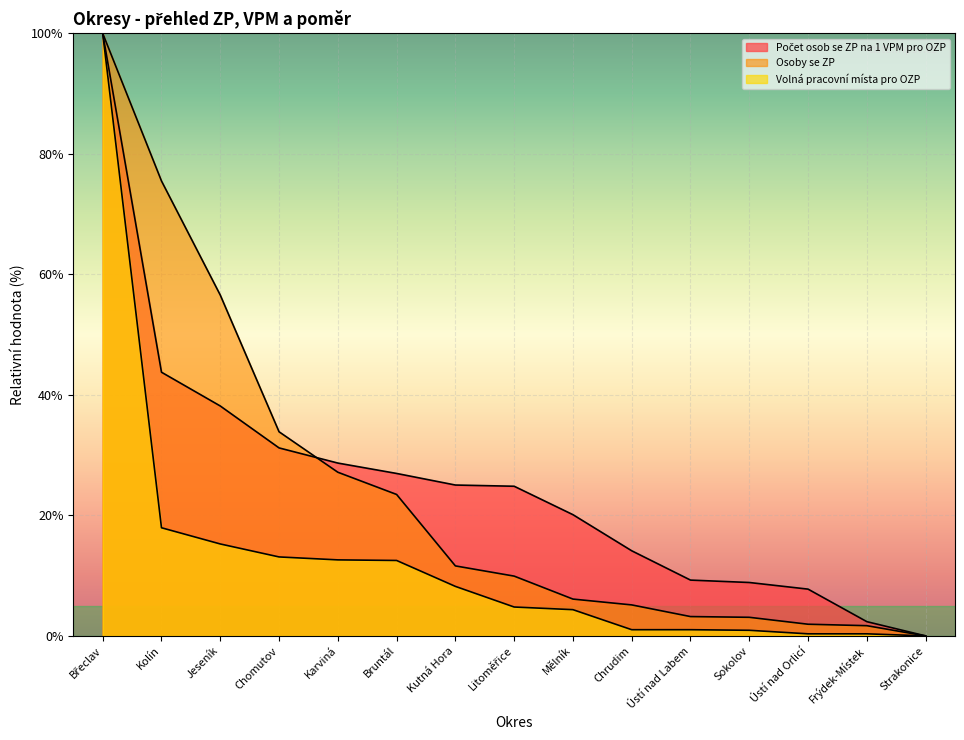

The value of Počet osob se ZP na 1 VPM pro OZP at Karviná is 41.0. True or false?

False